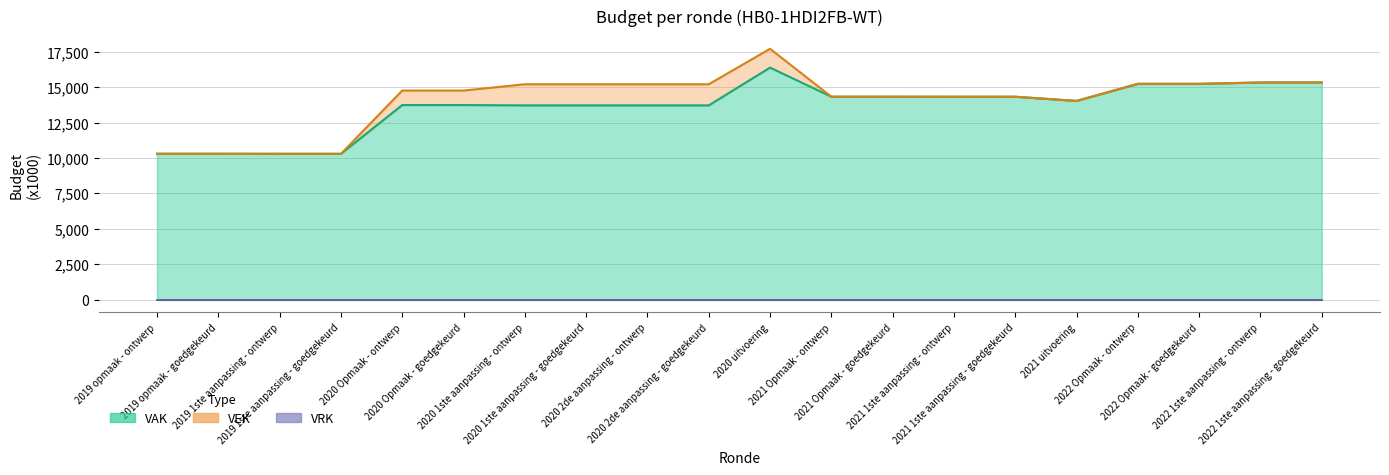

Between 2019 opmaak - goedgekeurd and 2021 Opmaak - goedgekeurd, which is larger?

2021 Opmaak - goedgekeurd